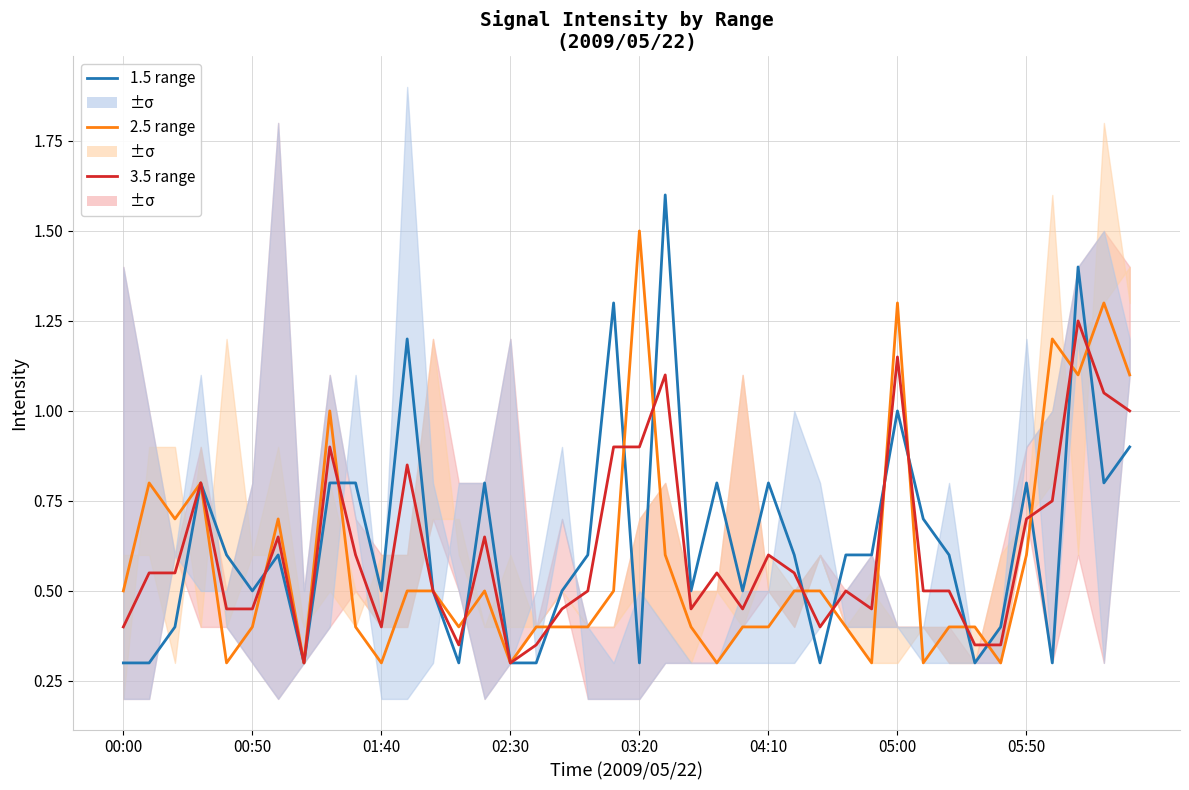

True or false: 3.5 range has more than 1 interior local peaks.

True